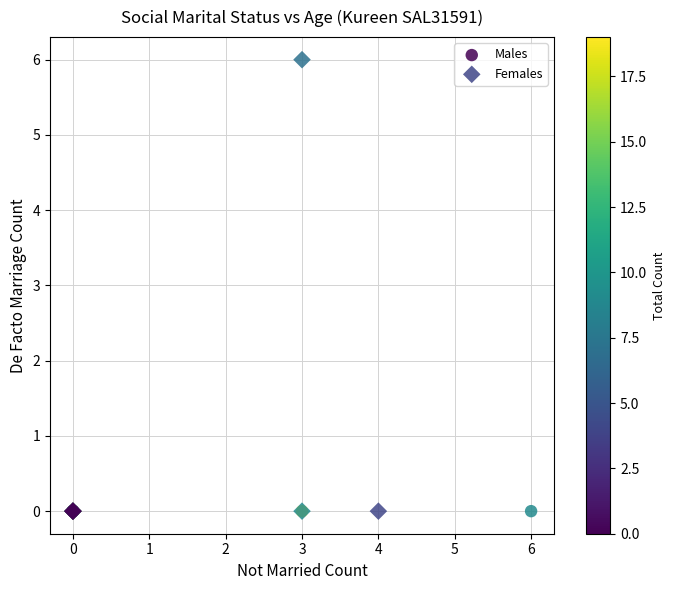

Which series contains the highest Y value?

Females